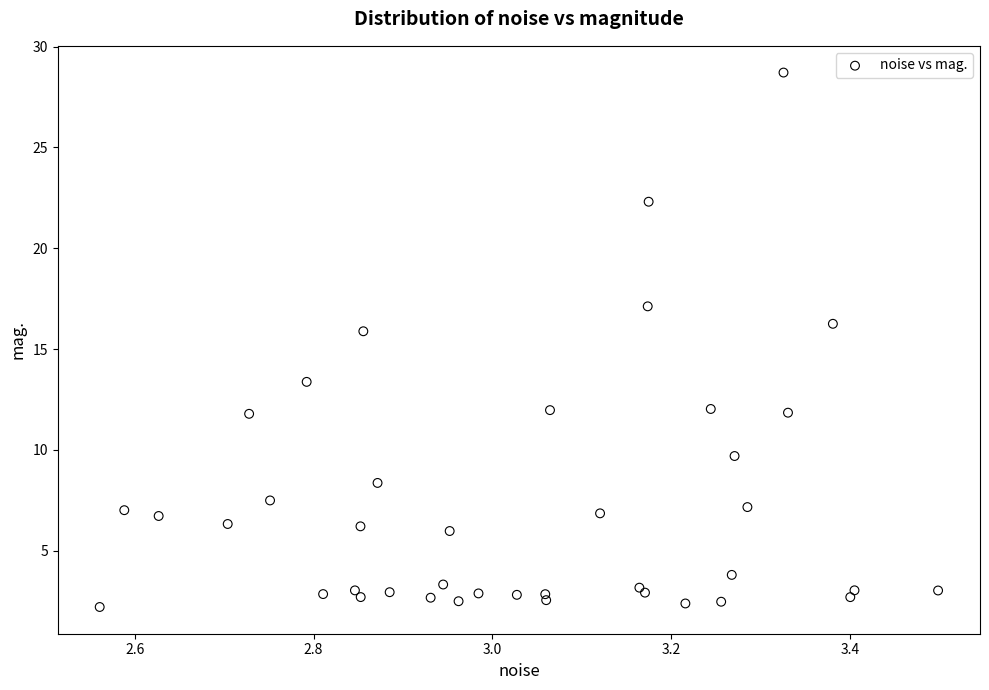

What Y value in the scatter plot is closest to 15?

15.9